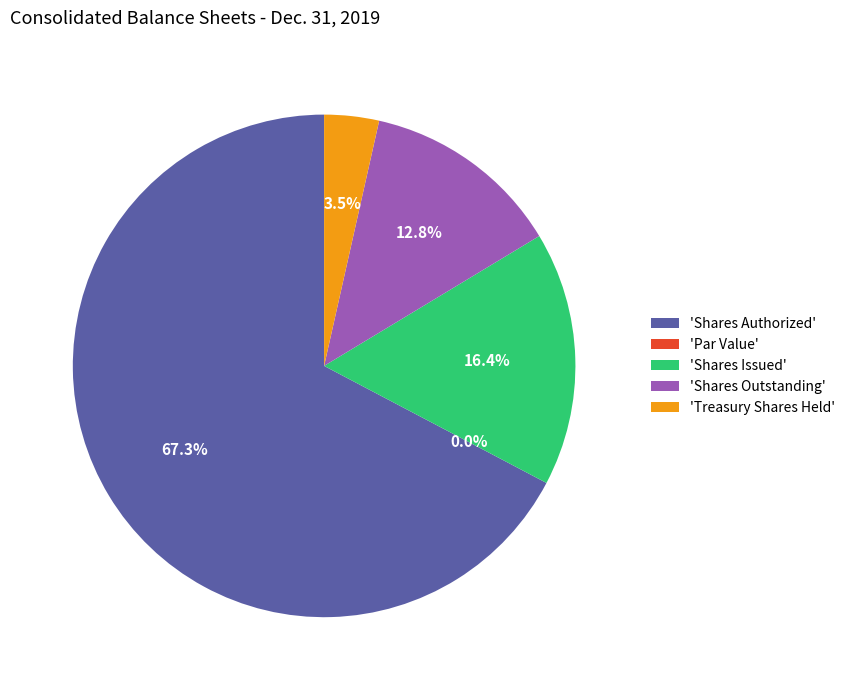

Is it true that Shares Issued is 4% of the pie?

False